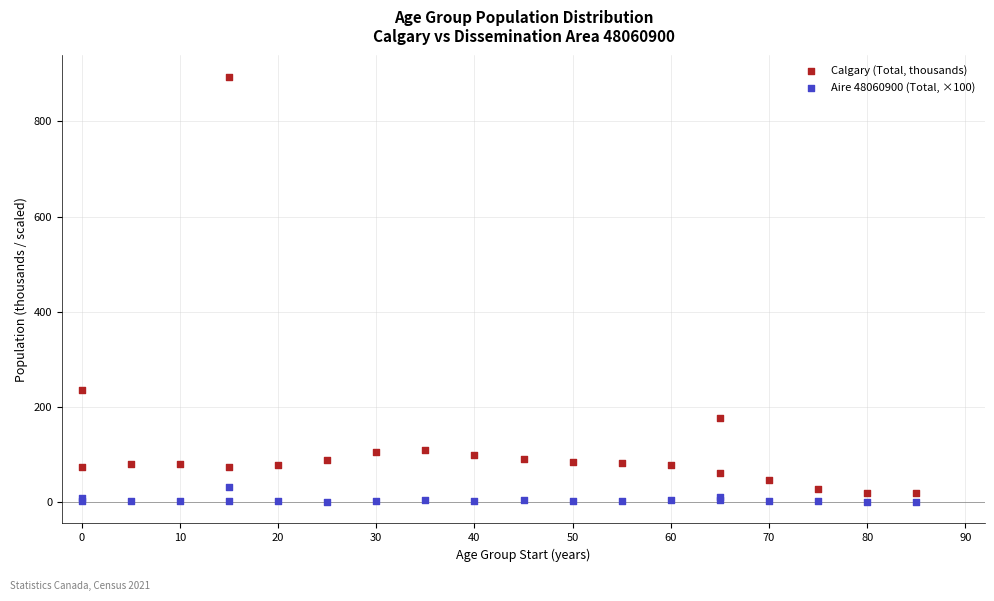

In the Calgary (Total, thousands) series, what Y value is closest to 456?

235.9